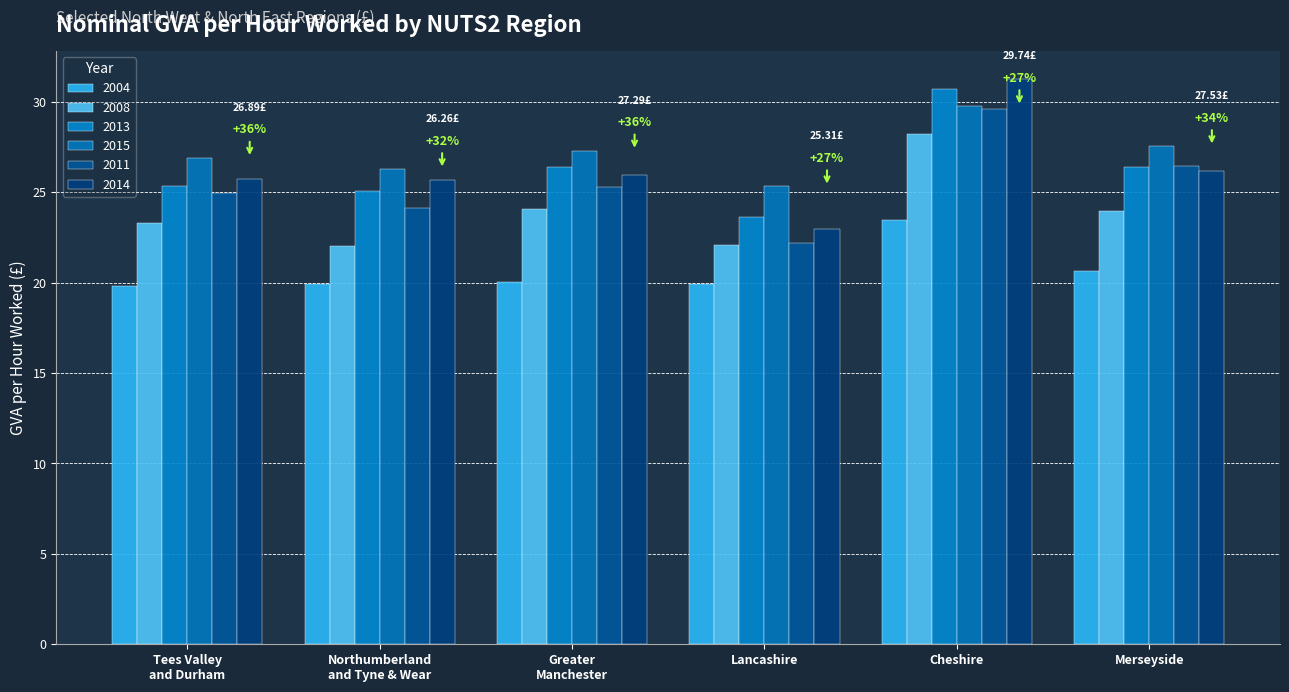

What is the label of the 2nd bar from the left?

Northumberland
and Tyne & Wear